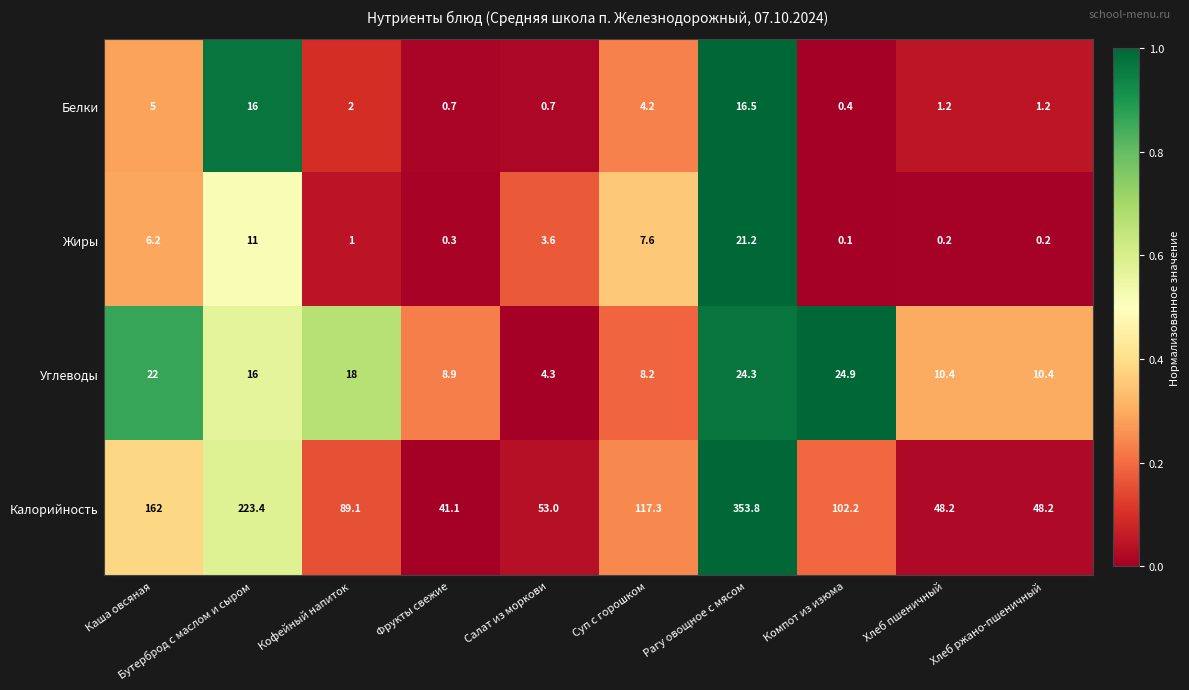

Which series has the largest total across all categories?

Калорийность